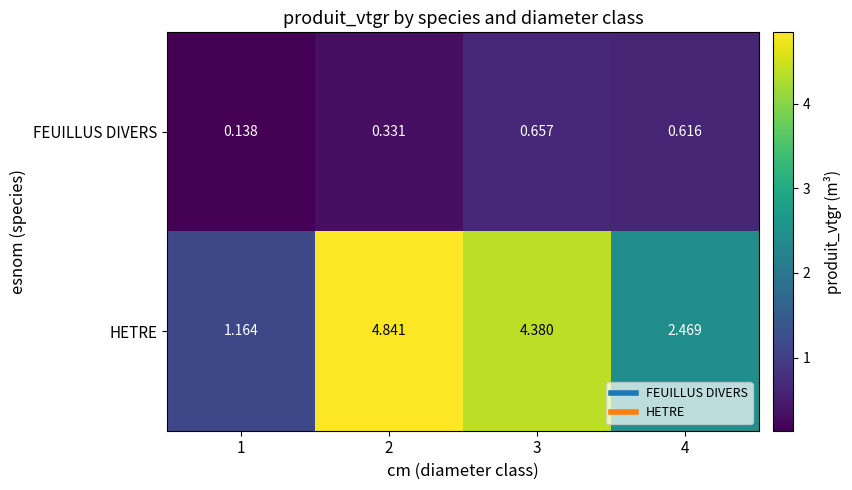

List the series in order of their peak value, highest first.

HETRE, FEUILLUS DIVERS